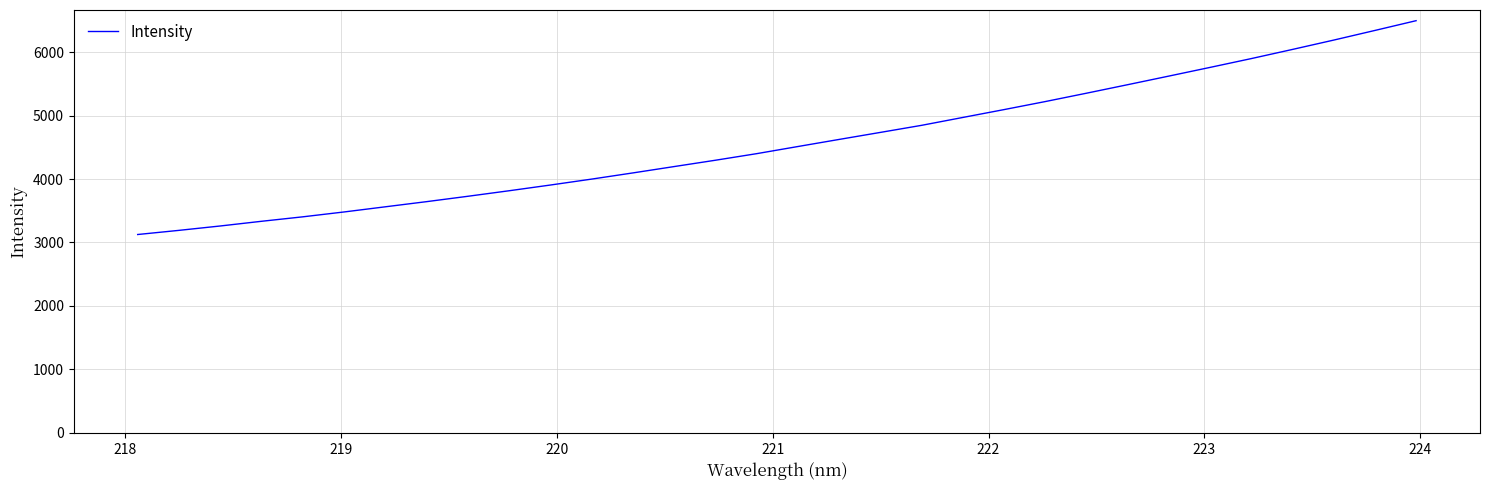

What is the smallest value displayed?

3125.6